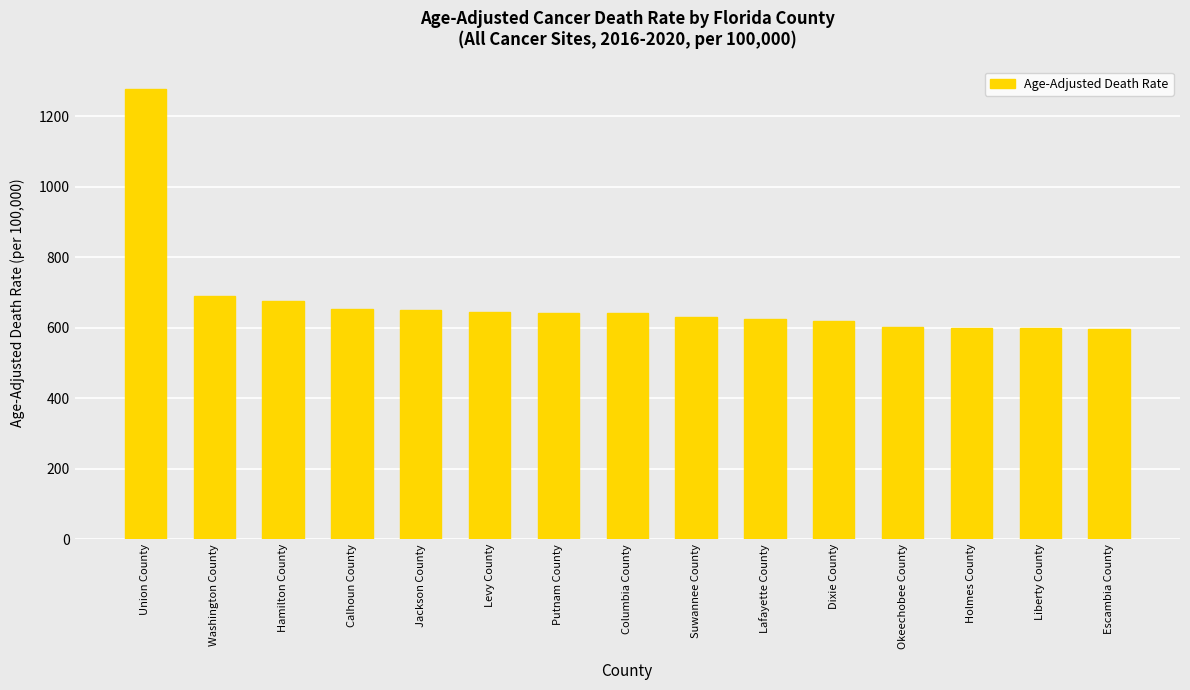

What is the difference between the values at Calhoun County and Lafayette County?

30.3